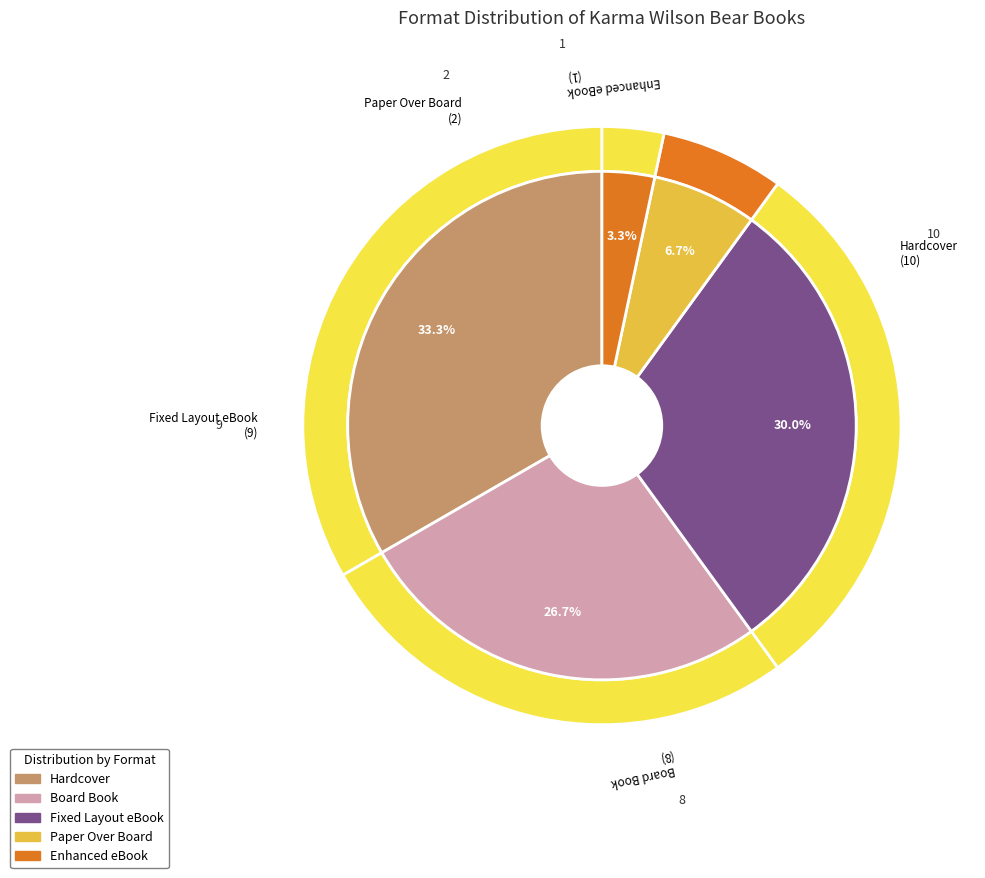

Is the sum of Board Book and Enhanced eBook greater than half?

No